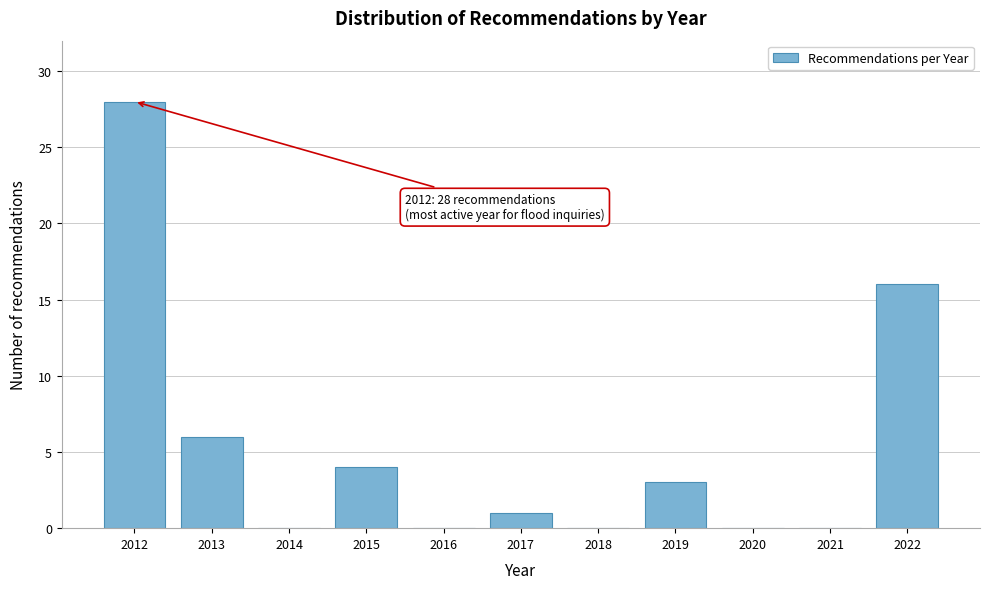

Reading right to left, list all the values displayed in this chart.

2022=16	2021=0	2020=0	2019=3	2018=0	2017=1	2016=0	2015=4	2014=0	2013=6	2012=28